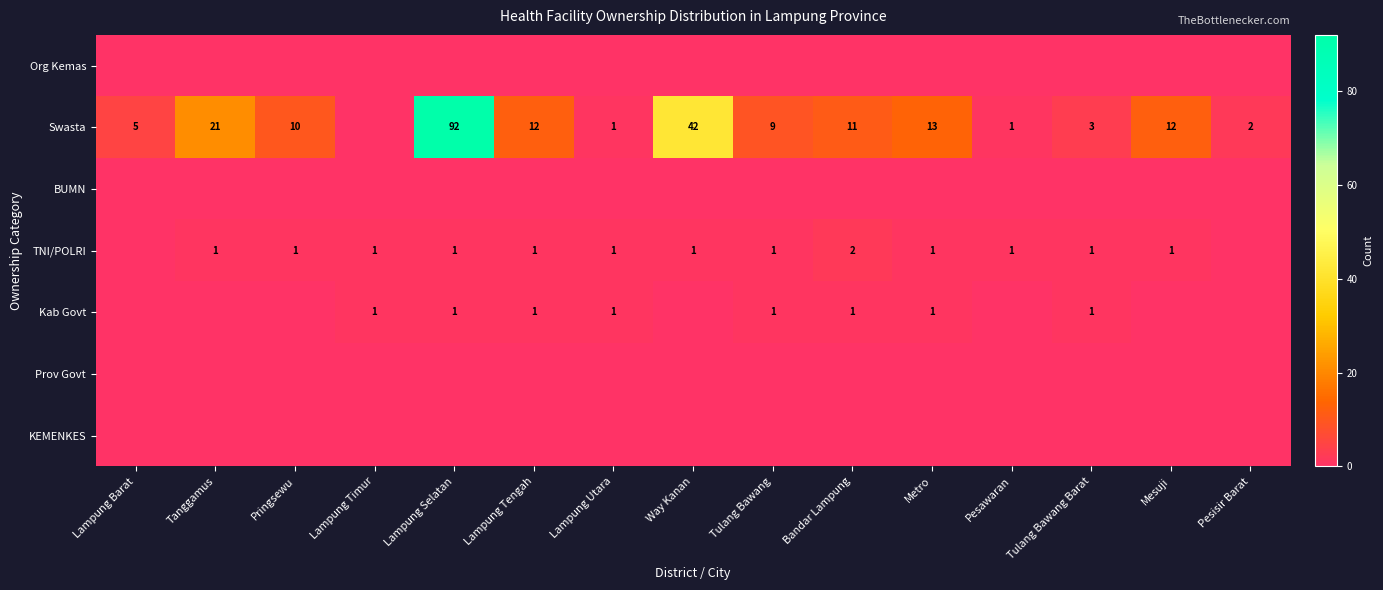

Is it true that Kab Govt equals 1 at Lampung Selatan?

True